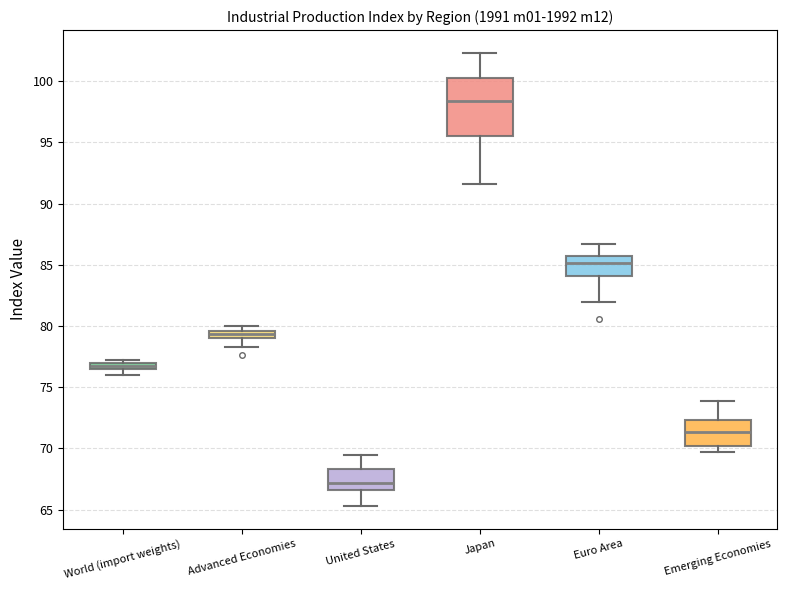

Where is the lower edge of the box for Emerging Economies on the y-axis? The values are not printed on the chart, so give them approximately, as read against the axis.

70.0